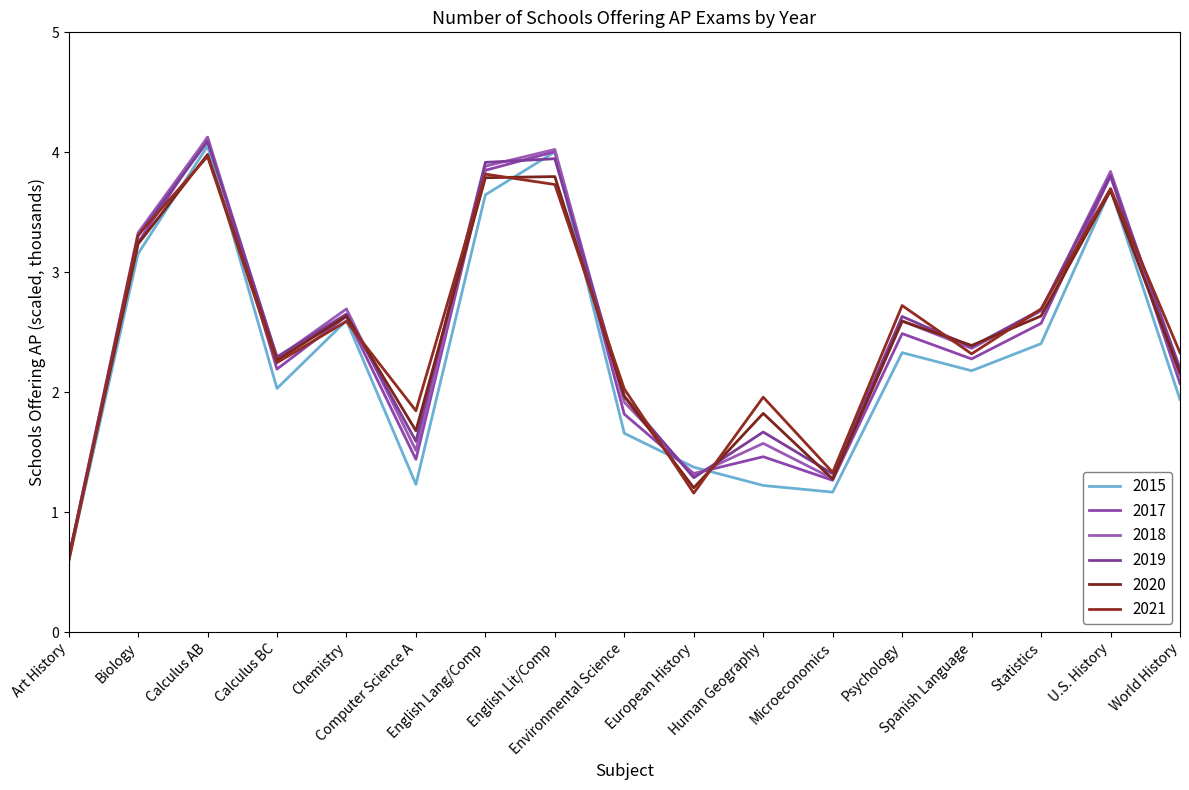

True or false: 2021 has more than 1 interior local peaks.

True